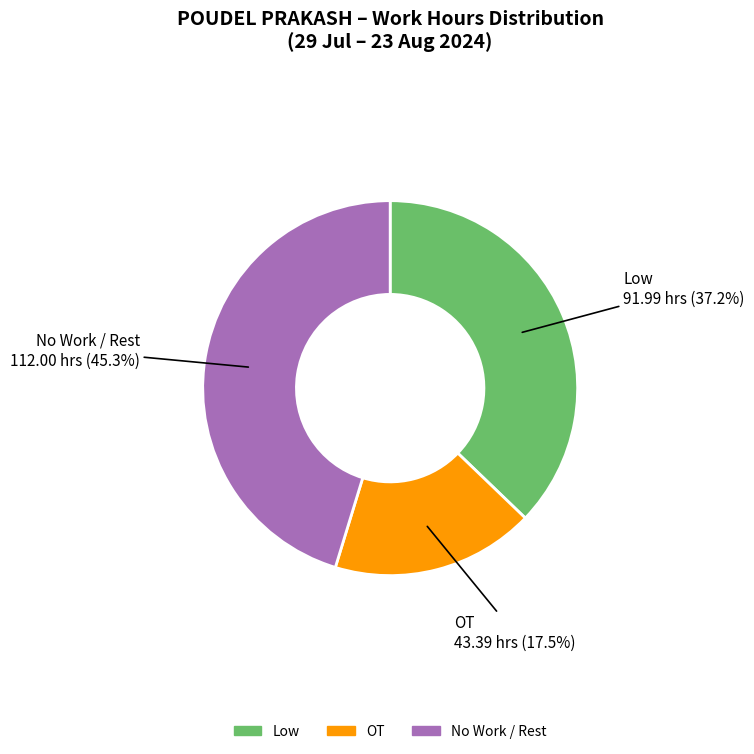

What is the total percentage of Low and OT?

54.7%